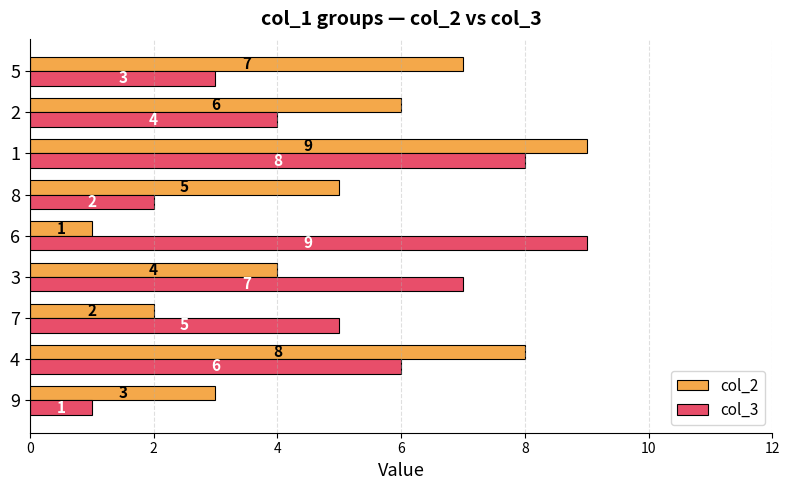

The value of col_3 at 5 is 3. True or false?

True